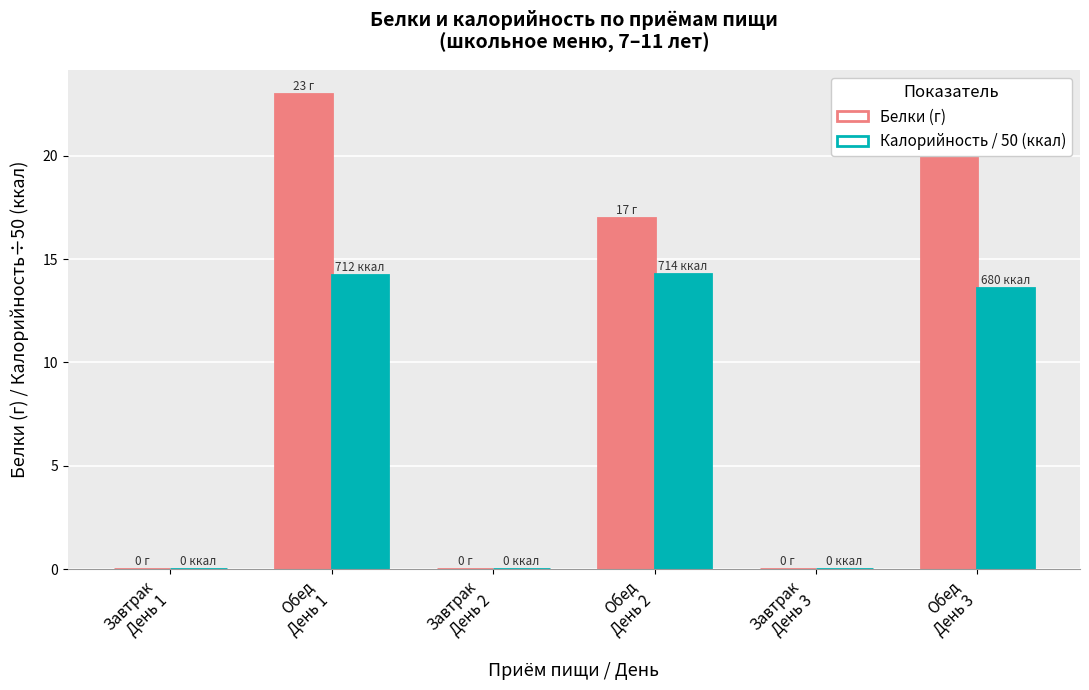

What is the label of the 3rd bar from the left?

Завтрак
День 2